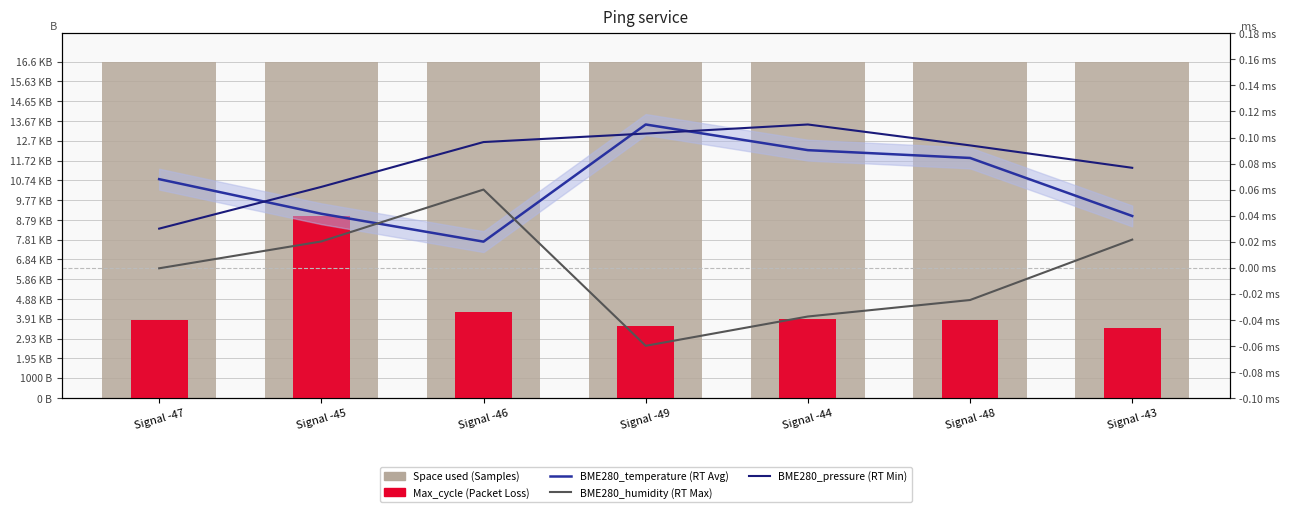

Which series has the largest total across all categories?

Space used